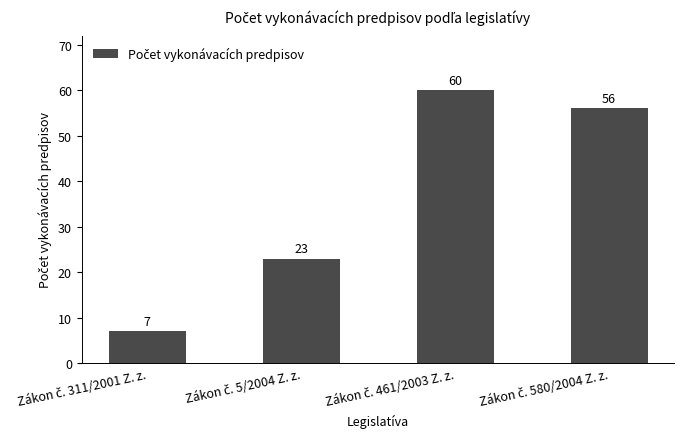

What is the smallest value displayed?

7